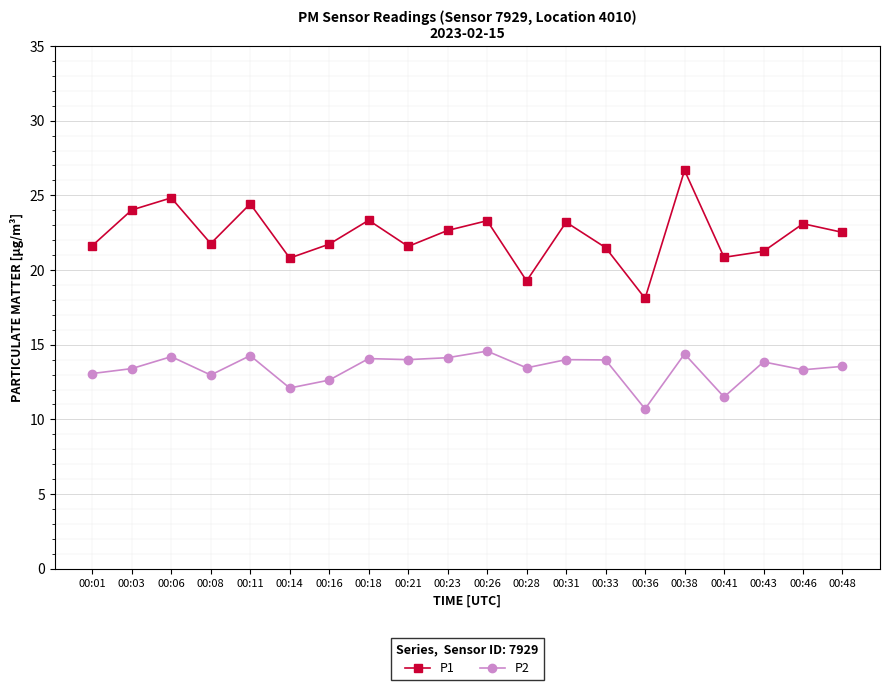

What is the value of the P1 point at the 11th from the left?

23.3